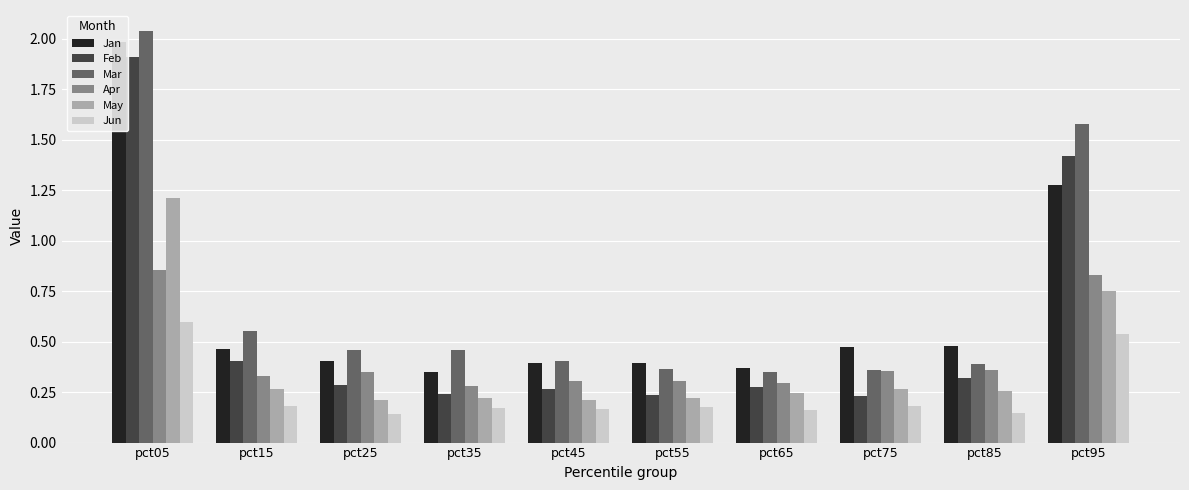

Rank the series at pct35 from lowest to highest value.

Jun, May, Feb, Apr, Jan, Mar